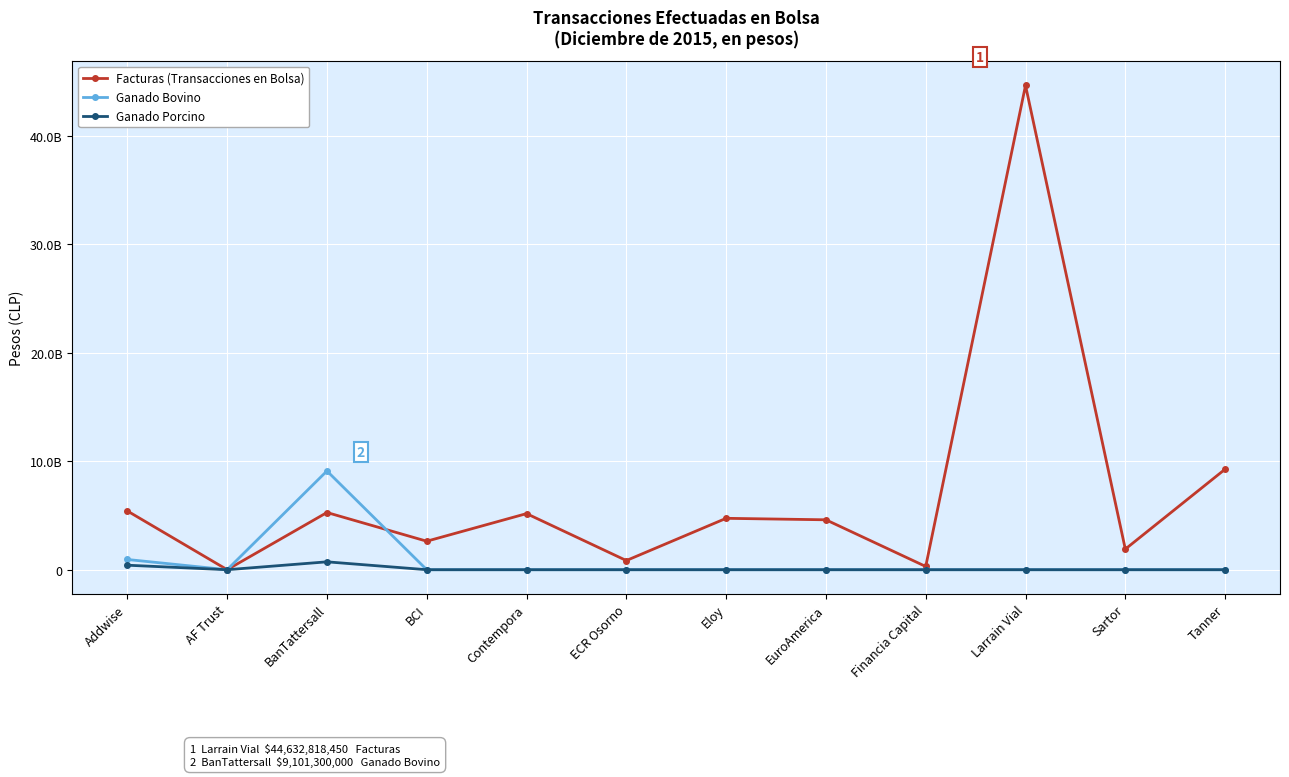

Which series ends up on top after the final intersection of Facturas (Transacciones en Bolsa) and Ganado Bovino?

Facturas (Transacciones en Bolsa)